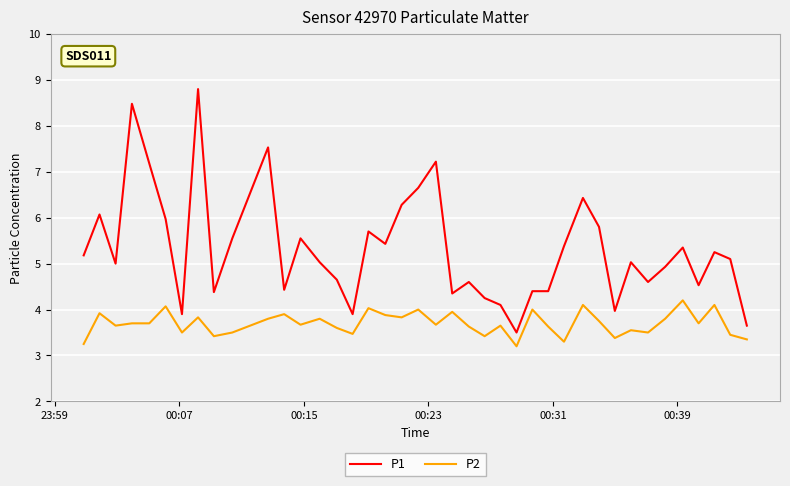

True or false: P1 and P2 intersect in this chart.

False